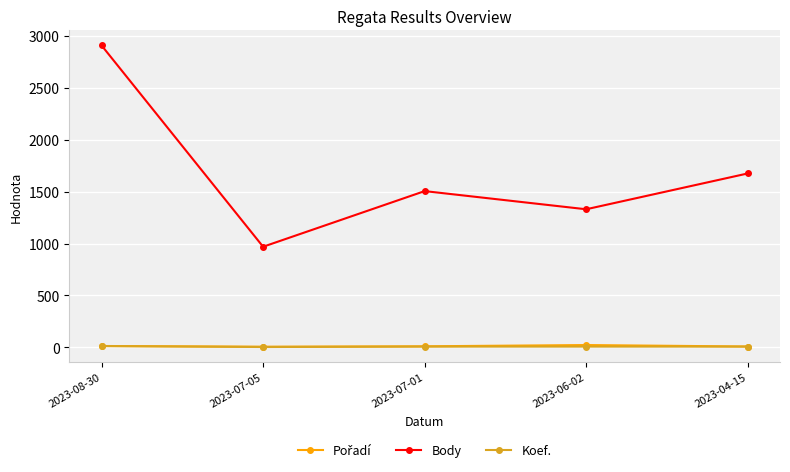

Between 2023-07-05 and 2023-06-02, which series saw the biggest shift?

Body